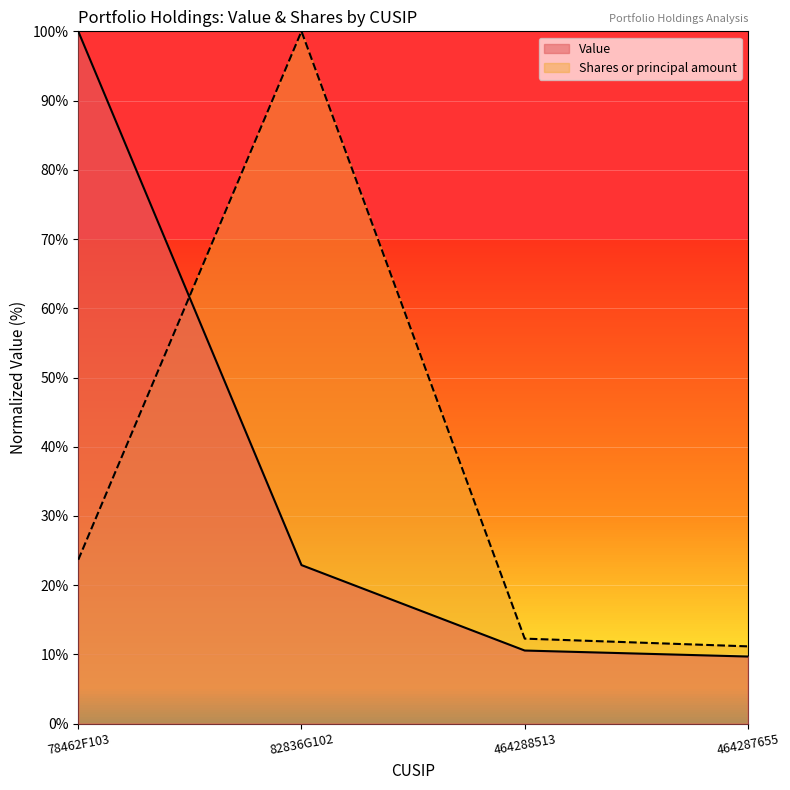

At how many categories does at least one series exceed 68?

2